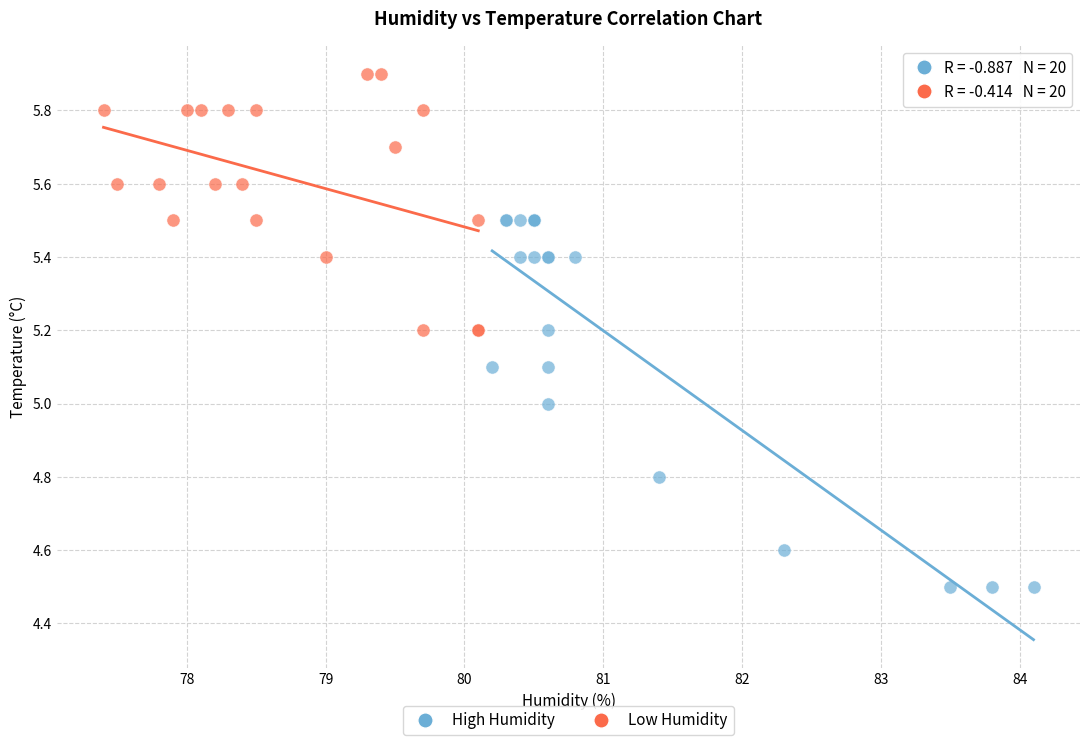

Which series has the largest Y range (max minus min)?

High Humidity